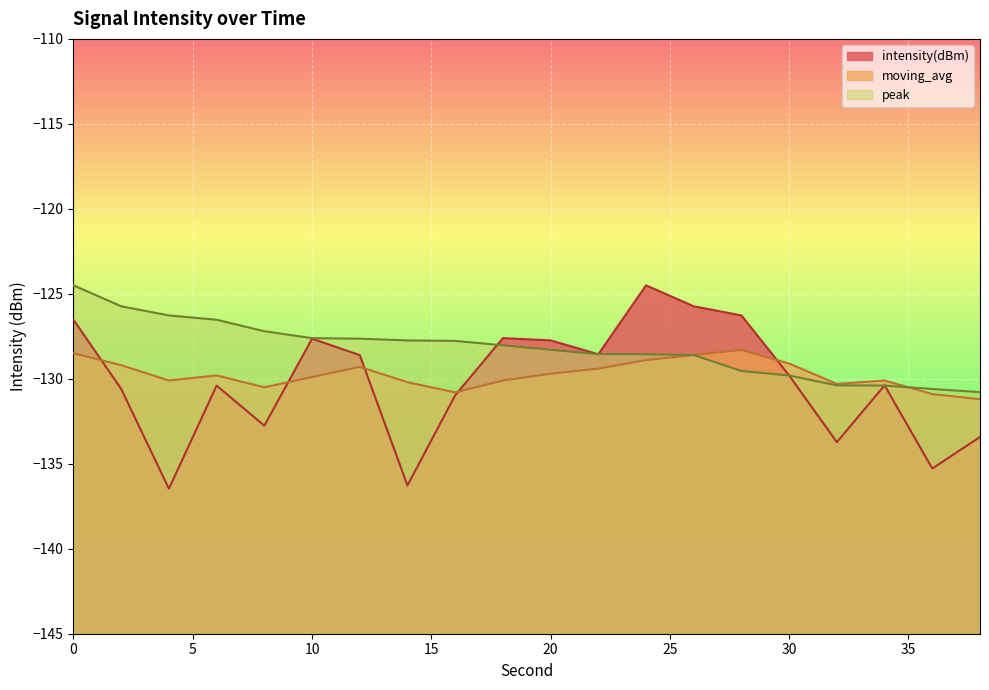

Which series has the widest spread of values?

intensity(dBm)